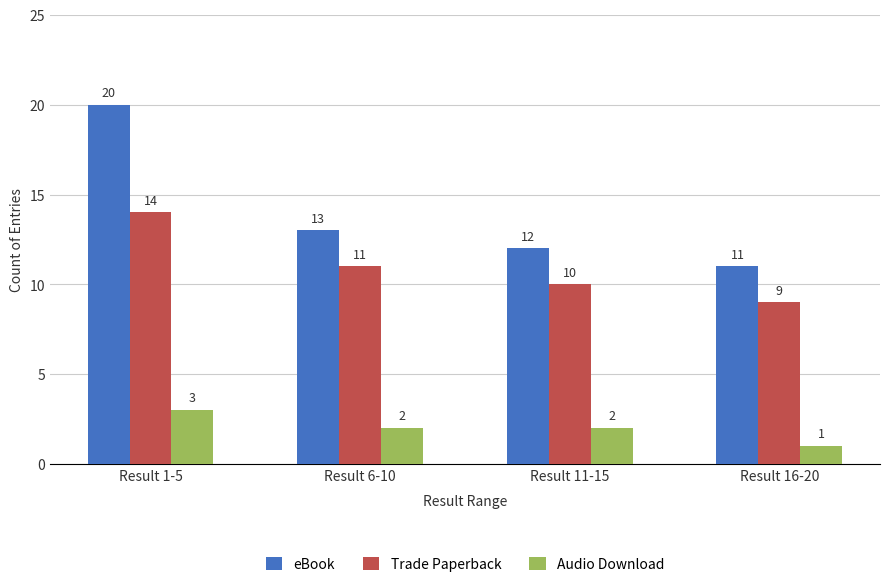

What is the value of the Audio Download bar at the 4th from the left?

1